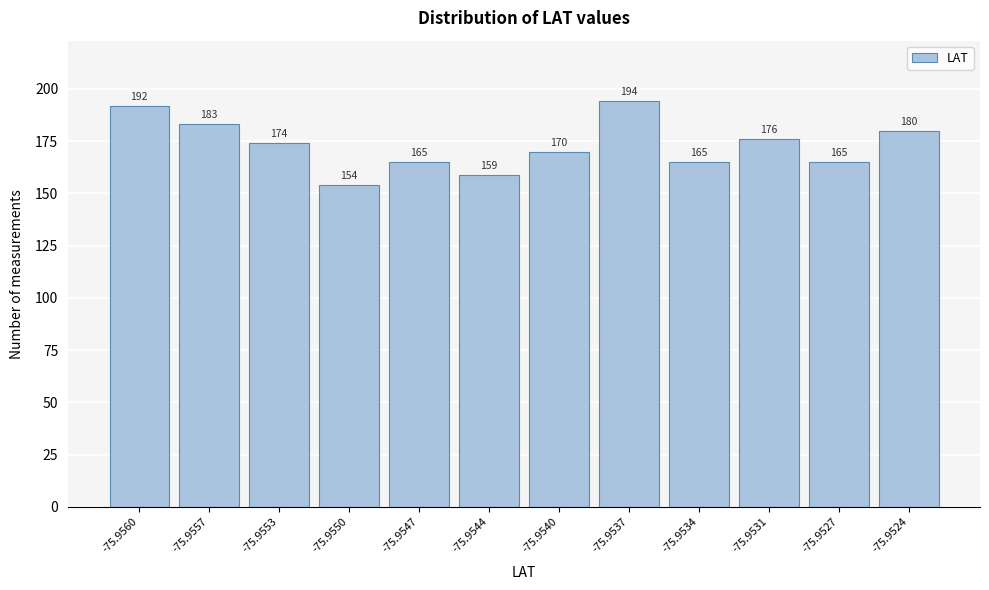

Reading right to left, extract all data points from this chart.

-75.9524=180	-75.9527=165	-75.9531=176	-75.9534=165	-75.9537=194	-75.9540=170	-75.9544=159	-75.9547=165	-75.9550=154	-75.9553=174	-75.9557=183	-75.9560=192